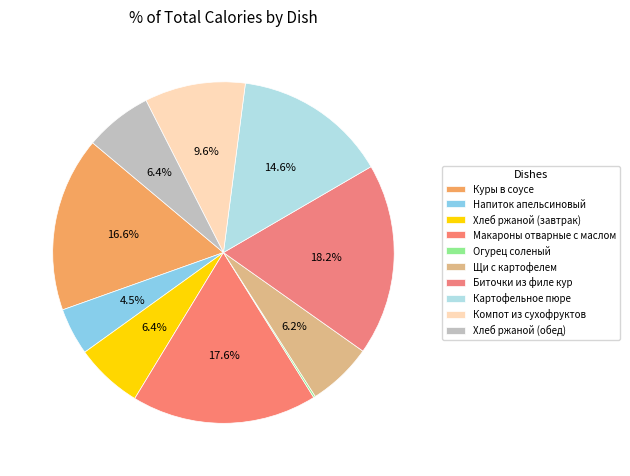

Is it true that Макароны отварные с маслом is 18% of the pie?

True